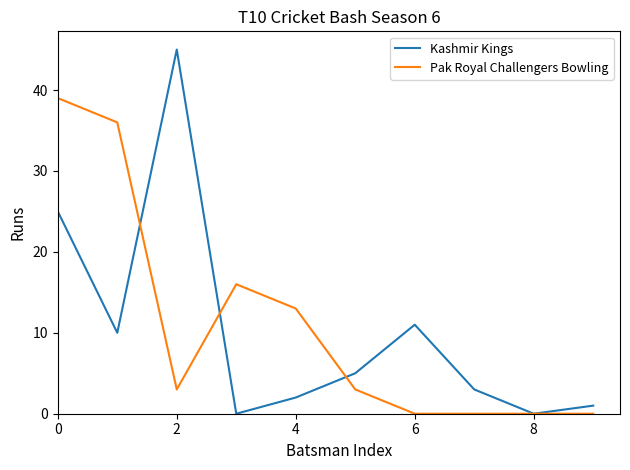

What is the maximum value shown in the chart?

45